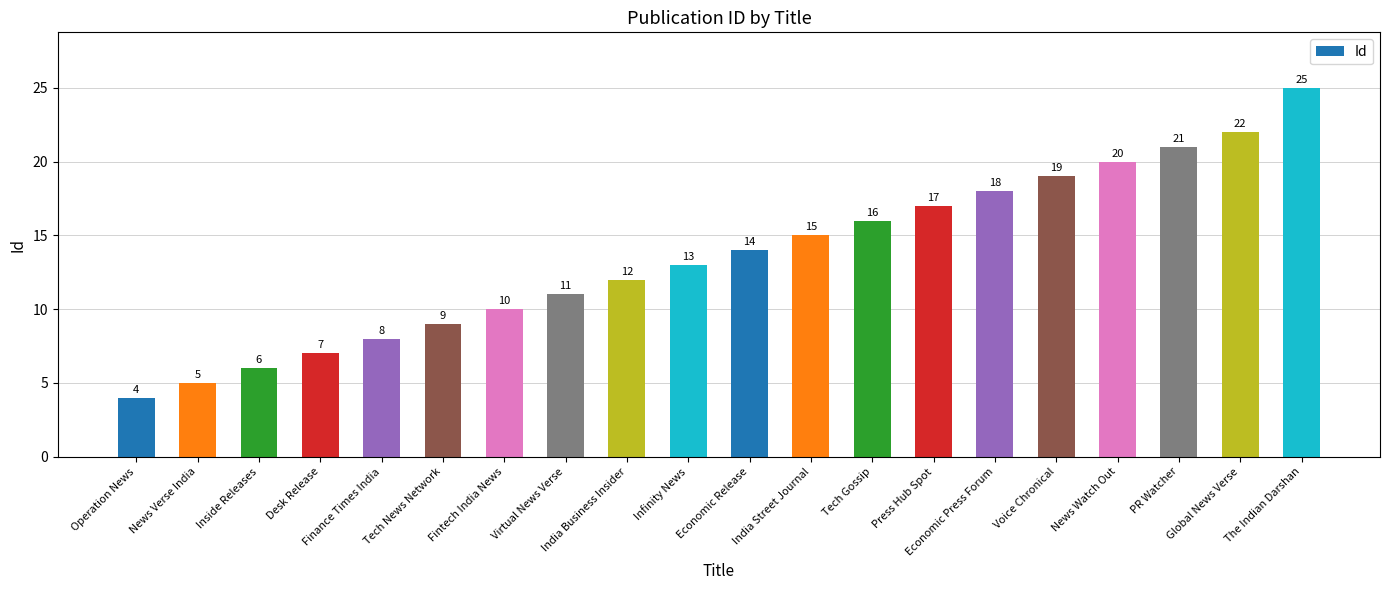

The chart shows a value of 22 at Infinity News. True or false?

False